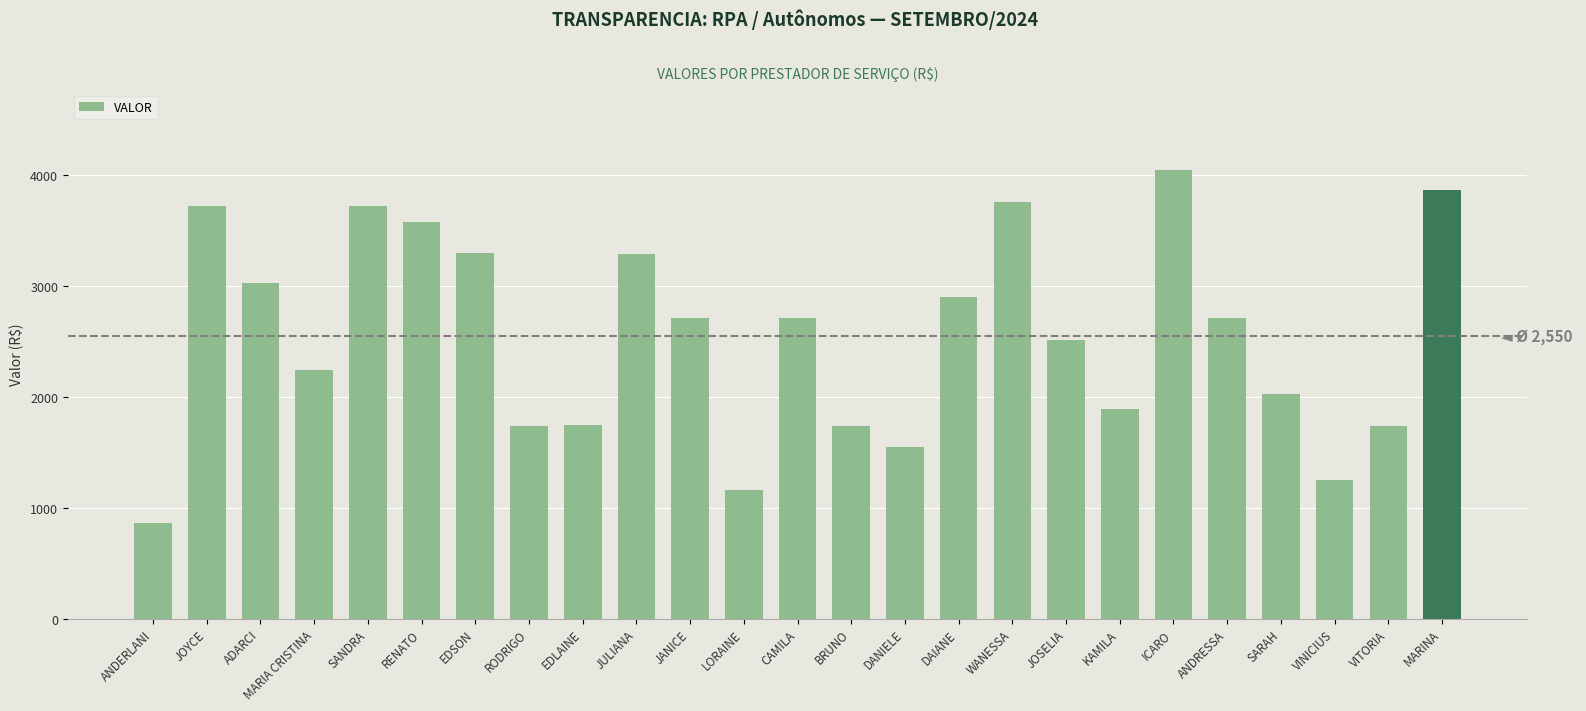

Between JULIANA and DAIANE, which is larger?

JULIANA